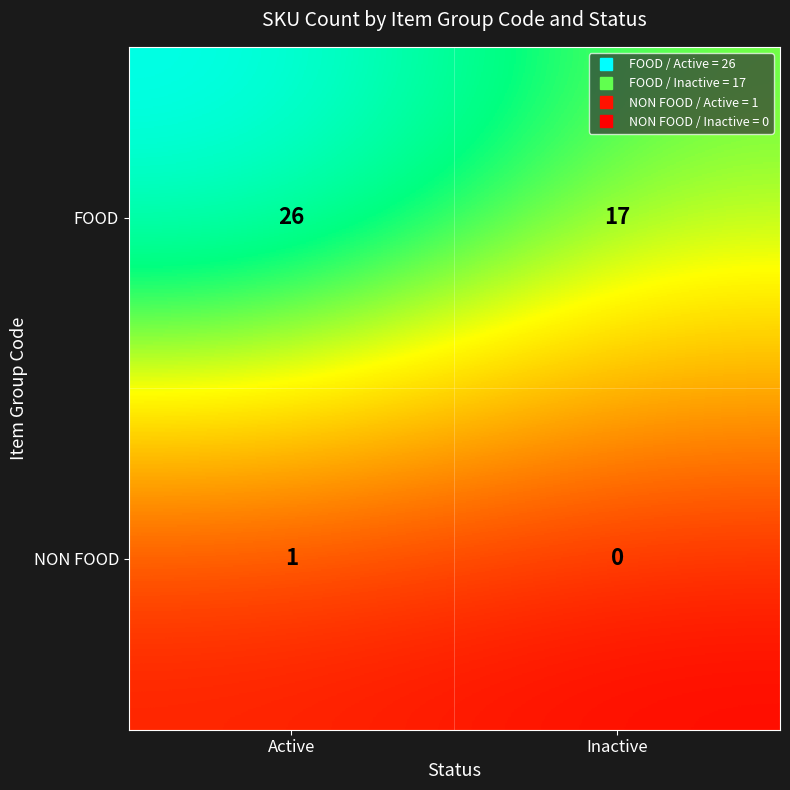

Count the number of data series in this chart.

2